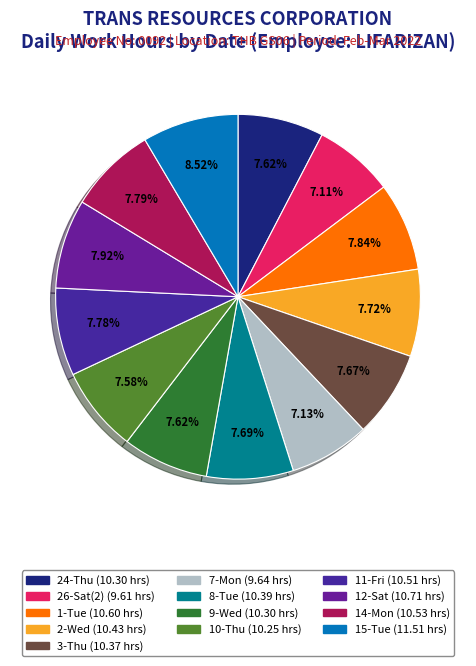

Count the number of slices in the pie.

13